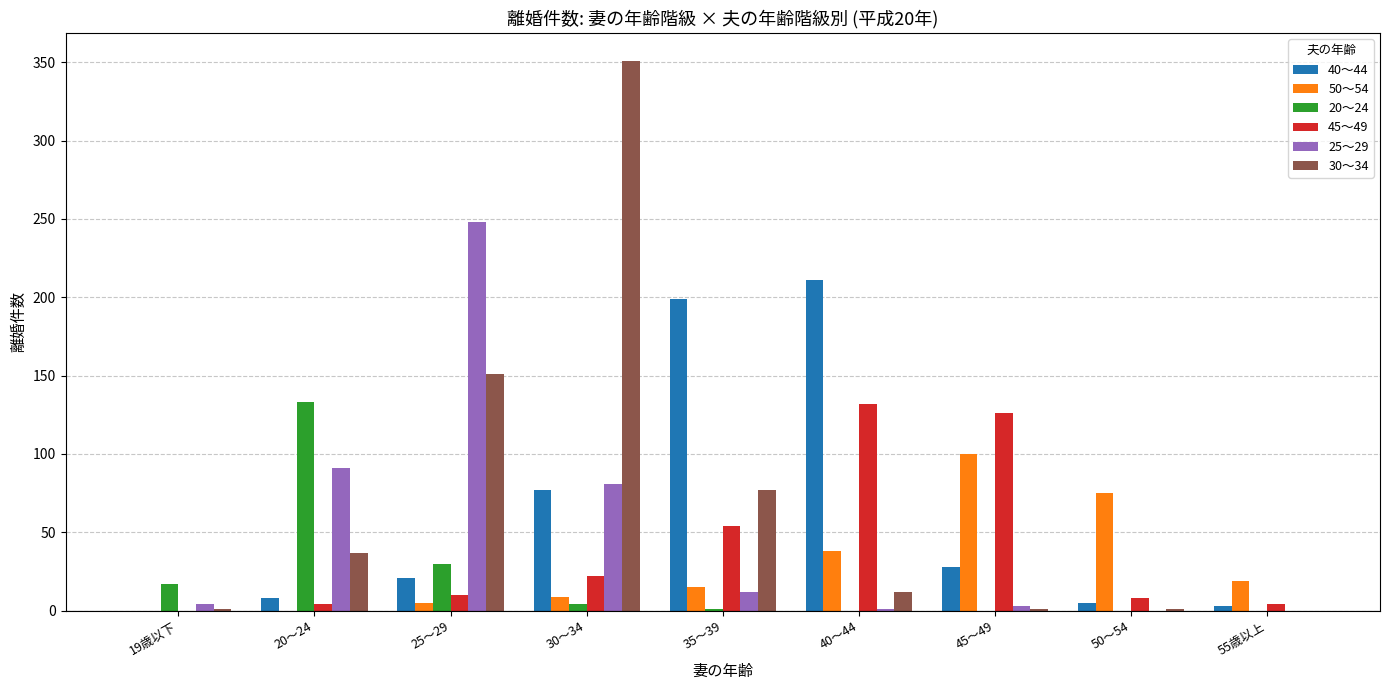

What is the average value of the 30～34 series?

70